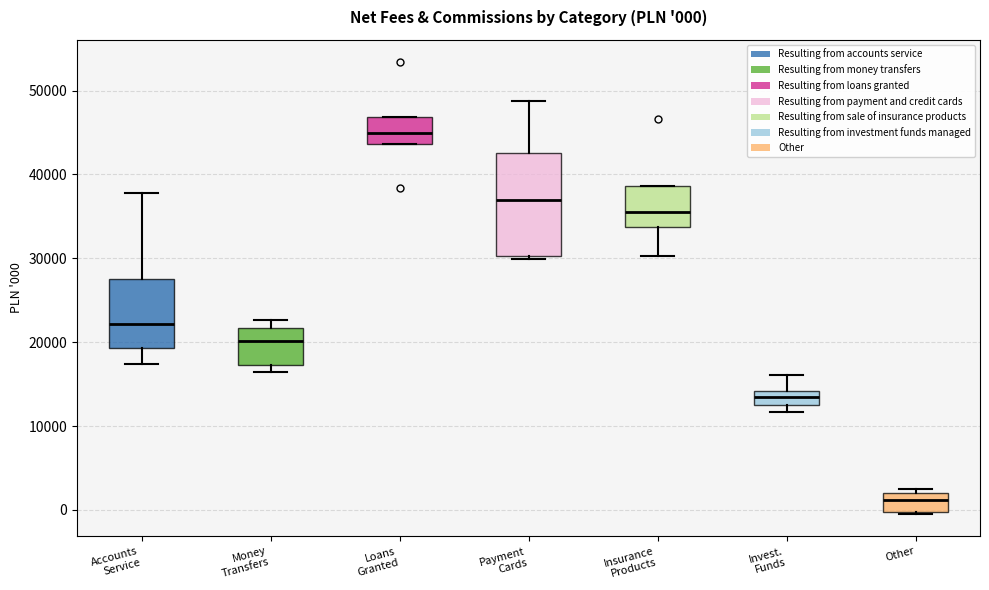

Comparing the boxes themselves (not the whiskers), which one is the tallest?

Payment Cards